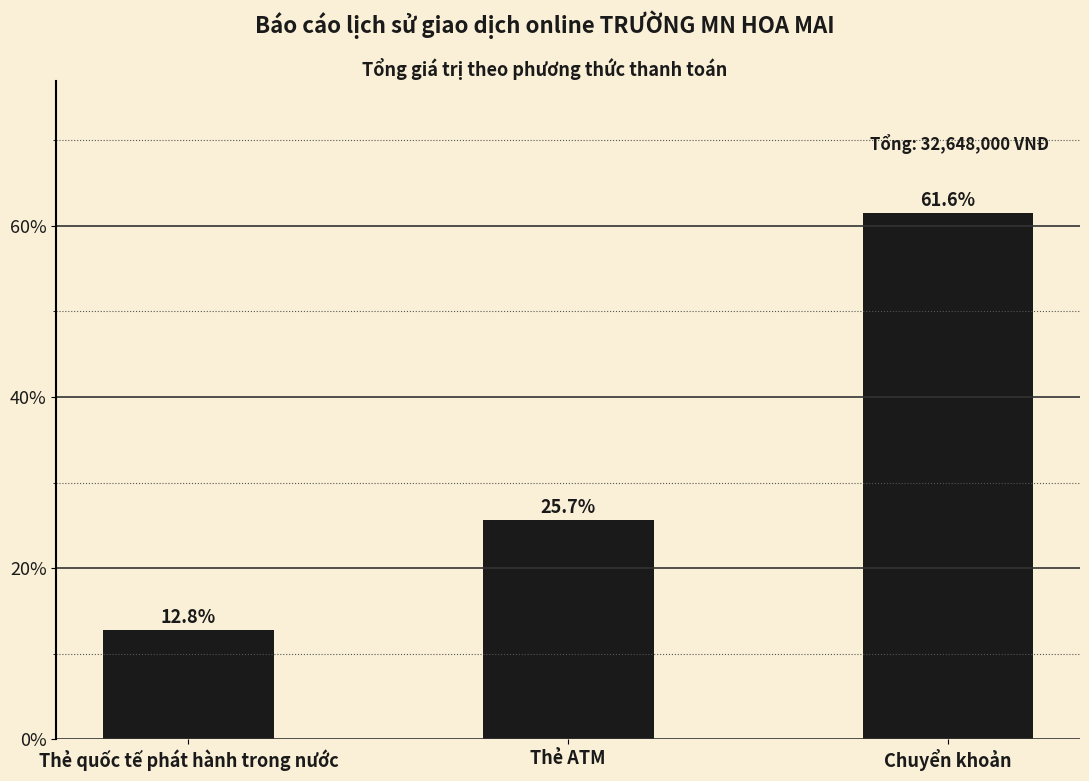

Rank the categories by value from highest to lowest.

Chuyển khoản, Thẻ ATM, Thẻ quốc tế phát hành trong nước